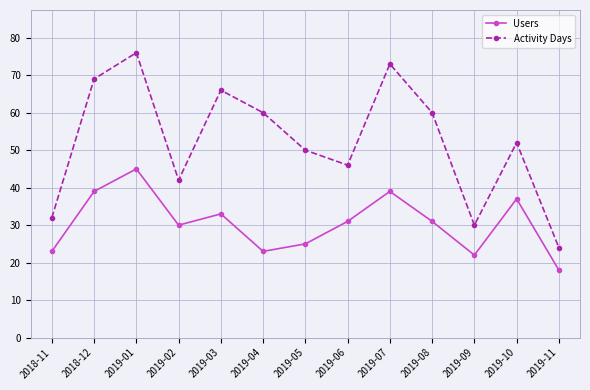

At which label does Users reach its minimum?

2019-11